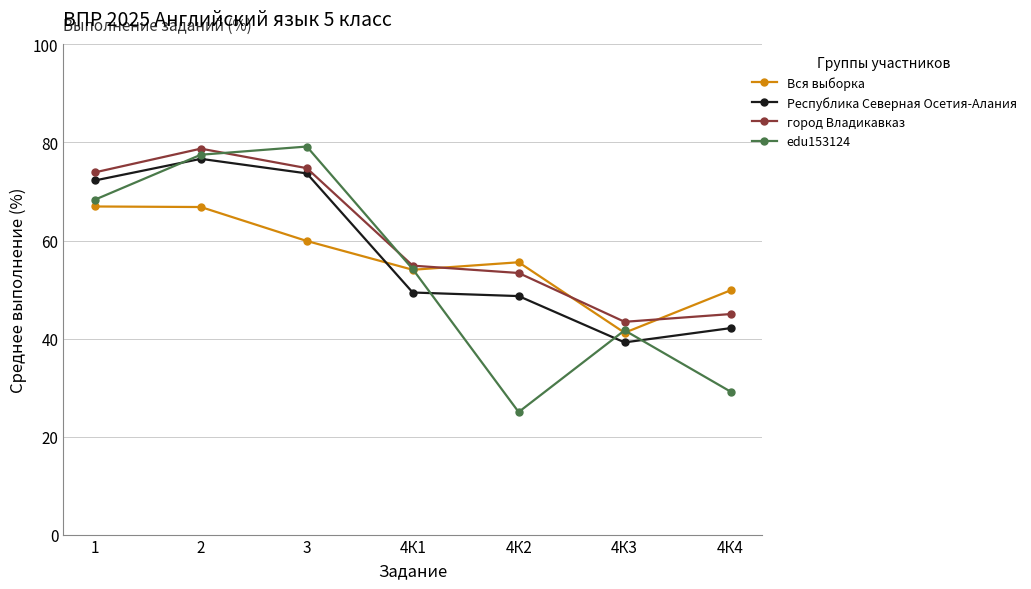

What is the label of the 3rd point from the right?

4К2